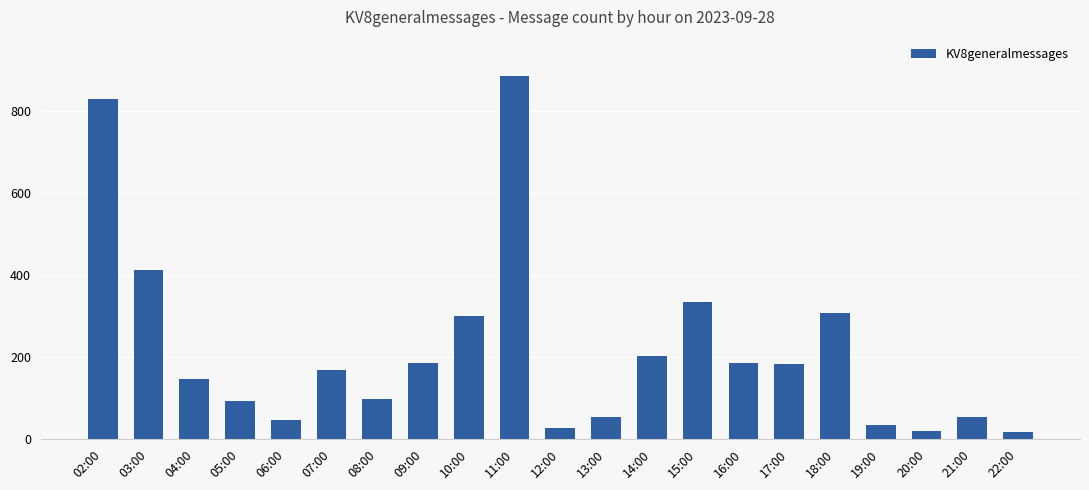

True or false: the data shows 17 at 22:00.

True